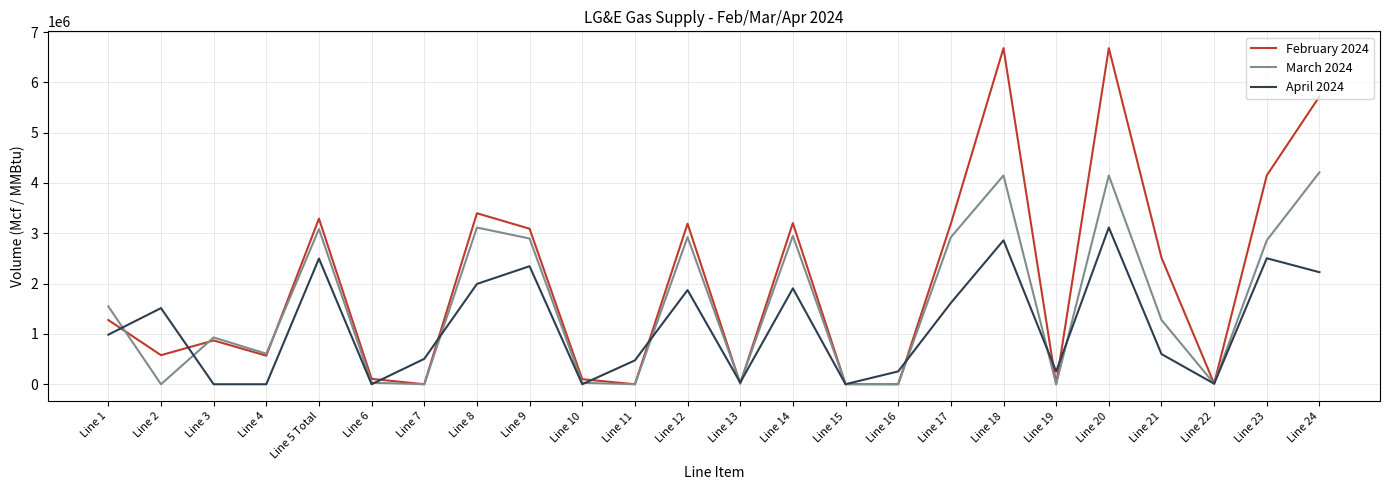

Which series has the largest range (max minus min)?

February 2024